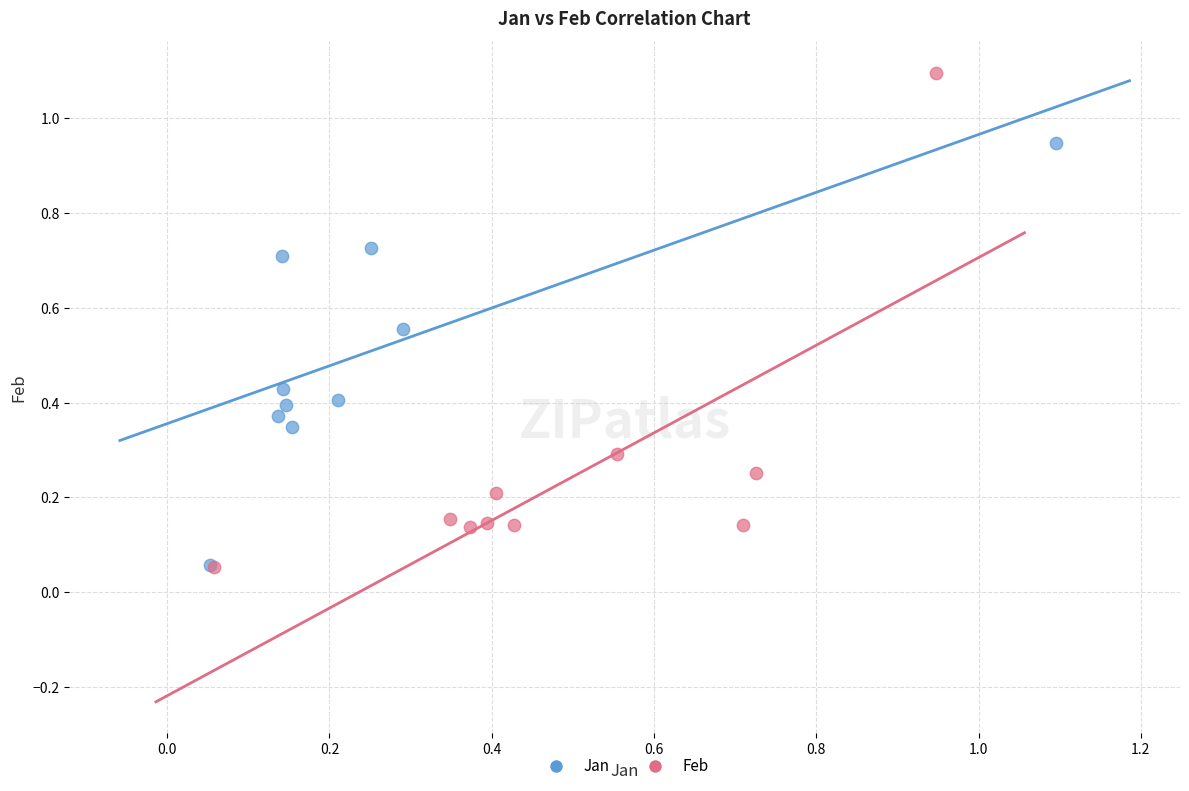

Which series reaches the maximum Y coordinate?

Feb